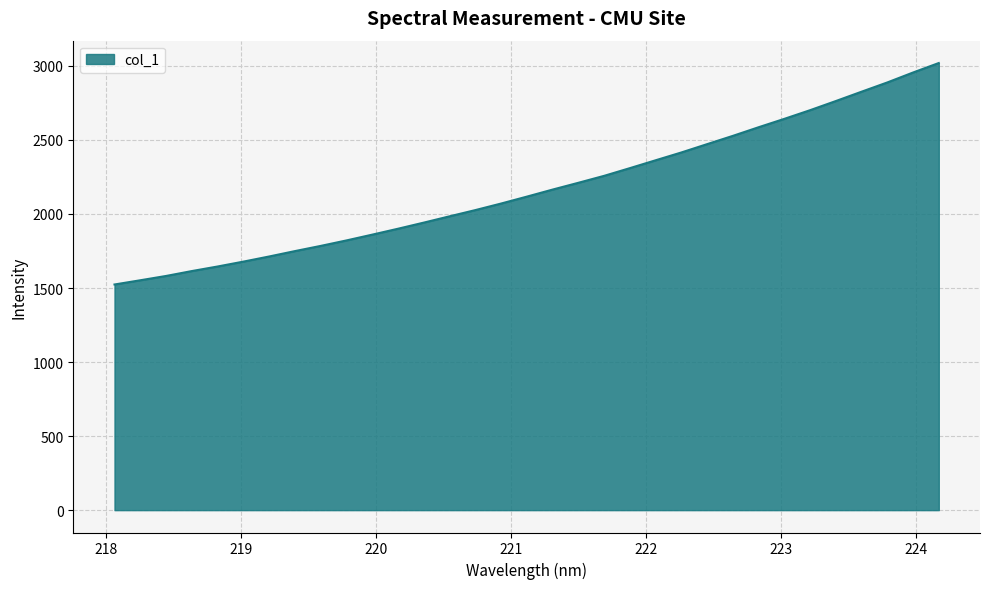

Count the number of data series in this chart.

1